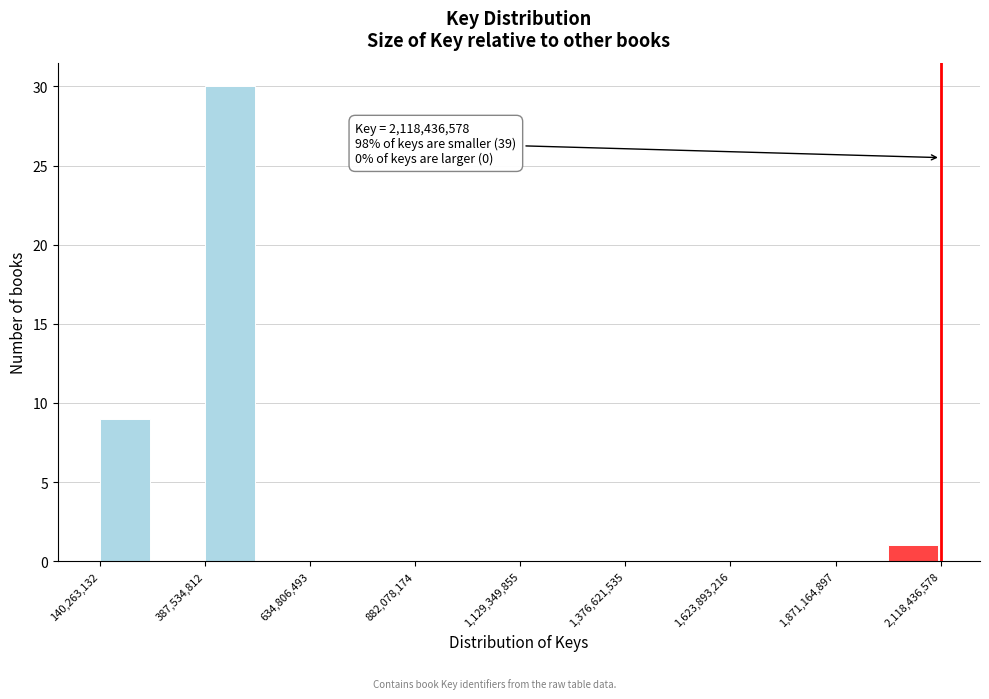

Around what value on the x-axis is the tallest bar? Give the approximate position of its centre, as read against the axis.

450000000